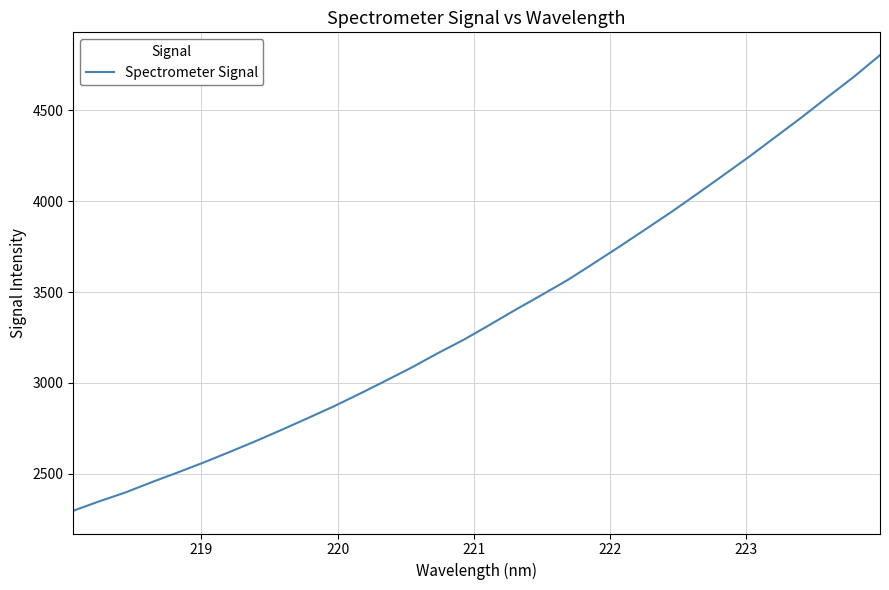

What is the smallest value displayed?

2295.3